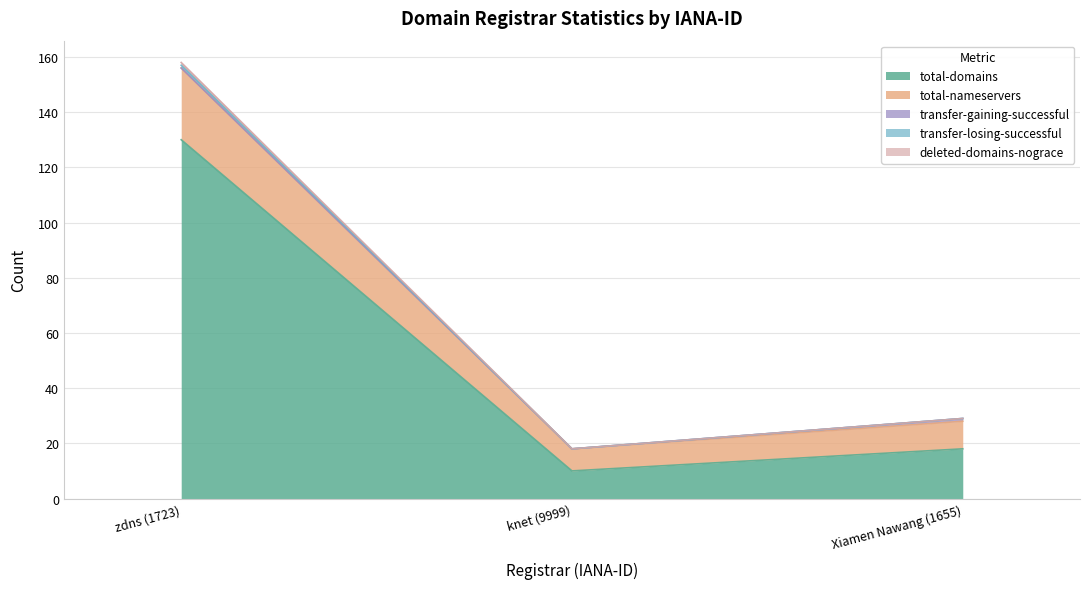

Does the chart display data point markers on the line(s)?

No